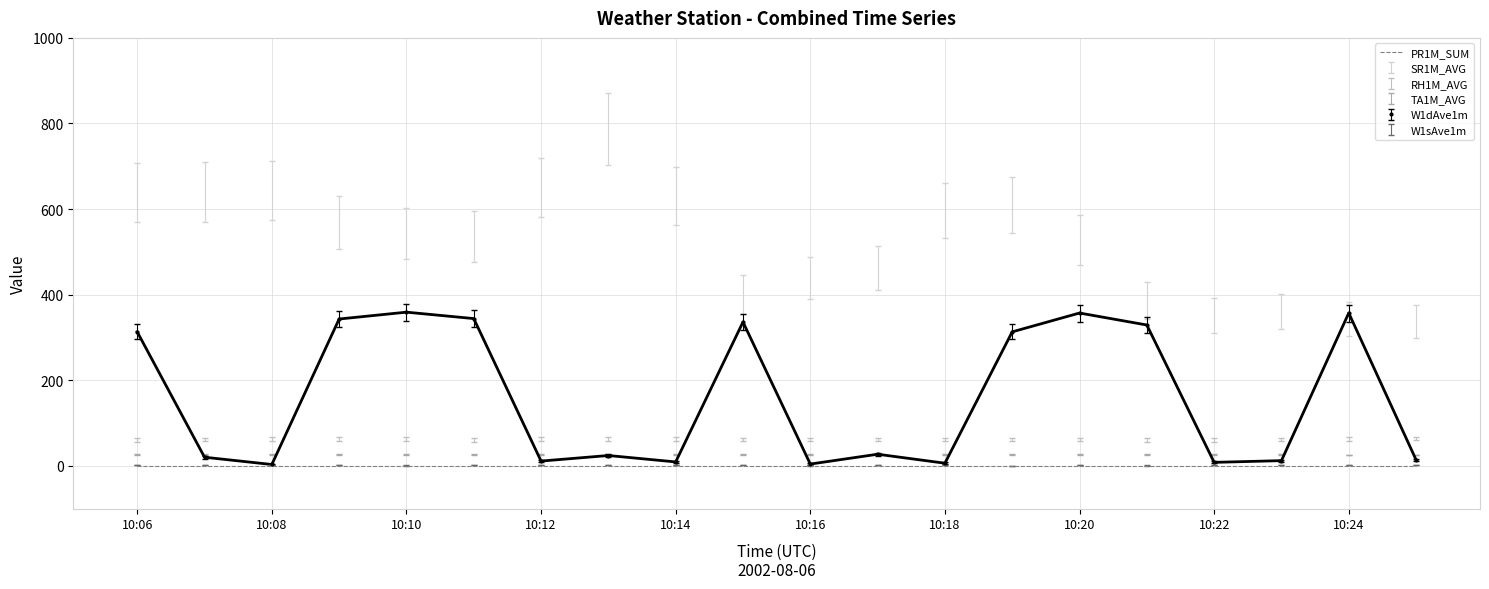

Which series has the widest spread of values?

W1dAve1m